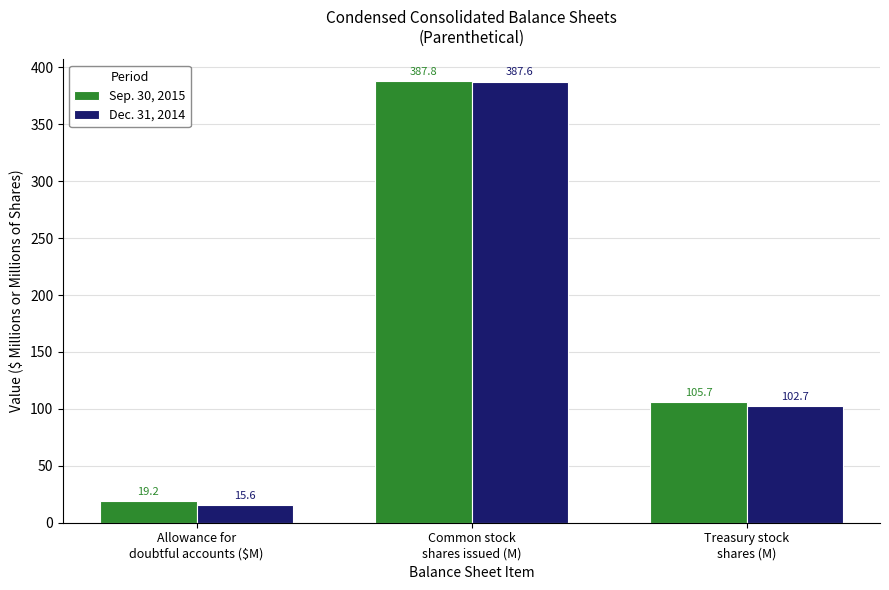

Is the value of Dec. 31, 2014 at Treasury stock
shares (M) greater than the value of Sep. 30, 2015 at Allowance for
doubtful accounts ($M)?

Yes